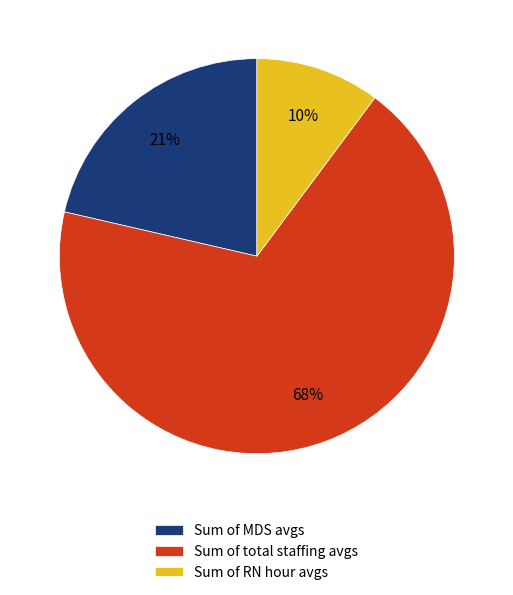

Do Sum of RN hour avgs and Sum of MDS avgs together represent more than half of the pie?

No